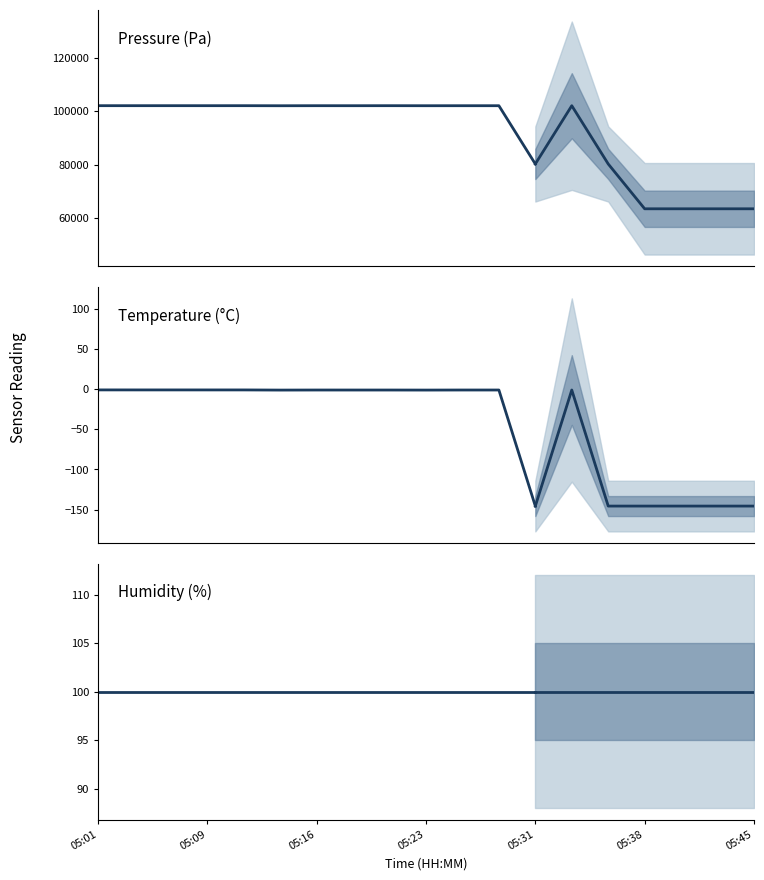

What is the minimum value for temperature?

-145.6